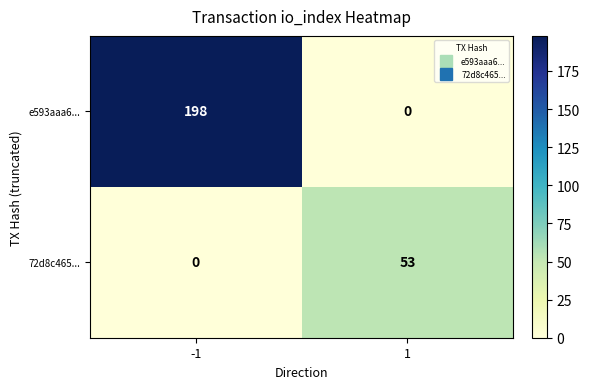

At which category is the sum across all series the highest?

-1